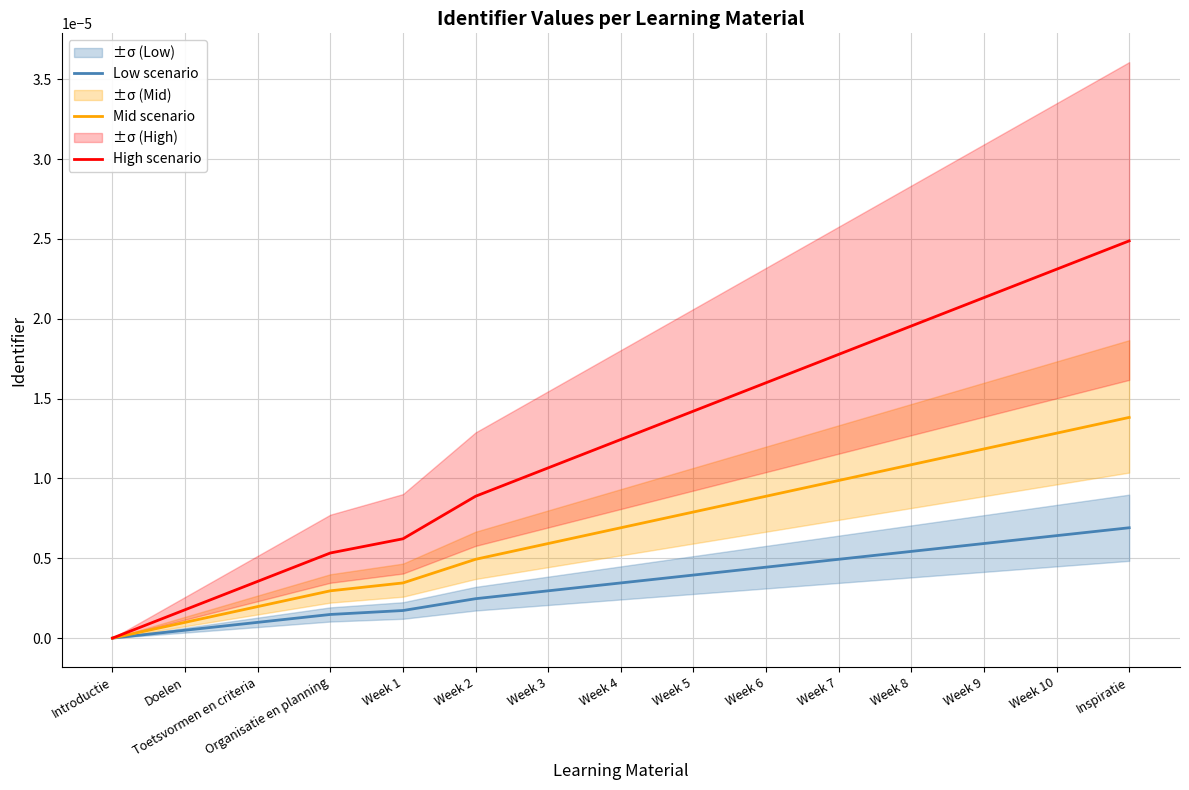

How many positive values does the Low scenario series have?

14